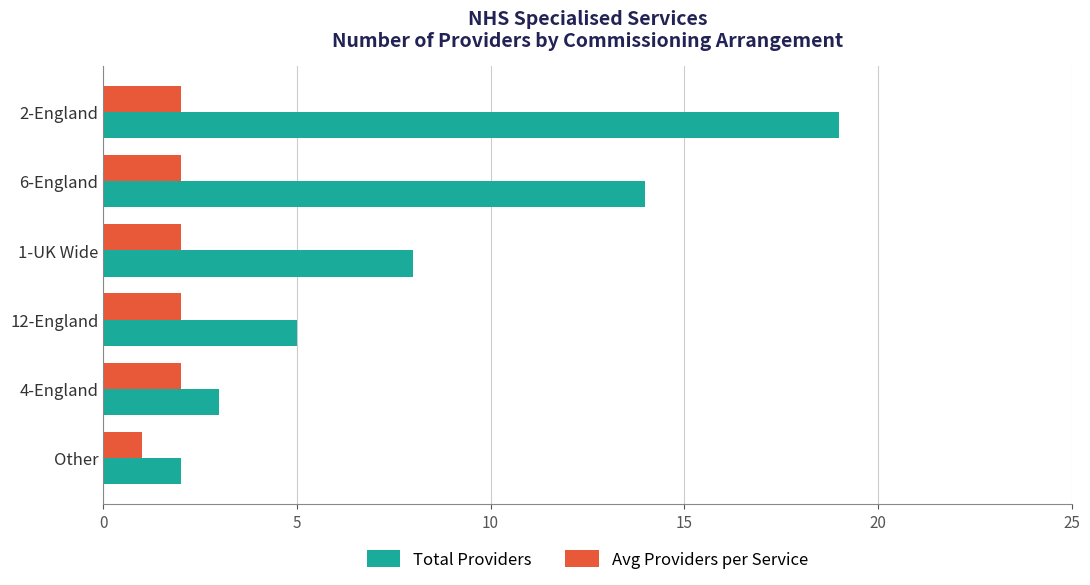

List the labels in order of Total Providers value, smallest first.

Other, 4-England, 12-England, 1-UK Wide, 6-England, 2-England